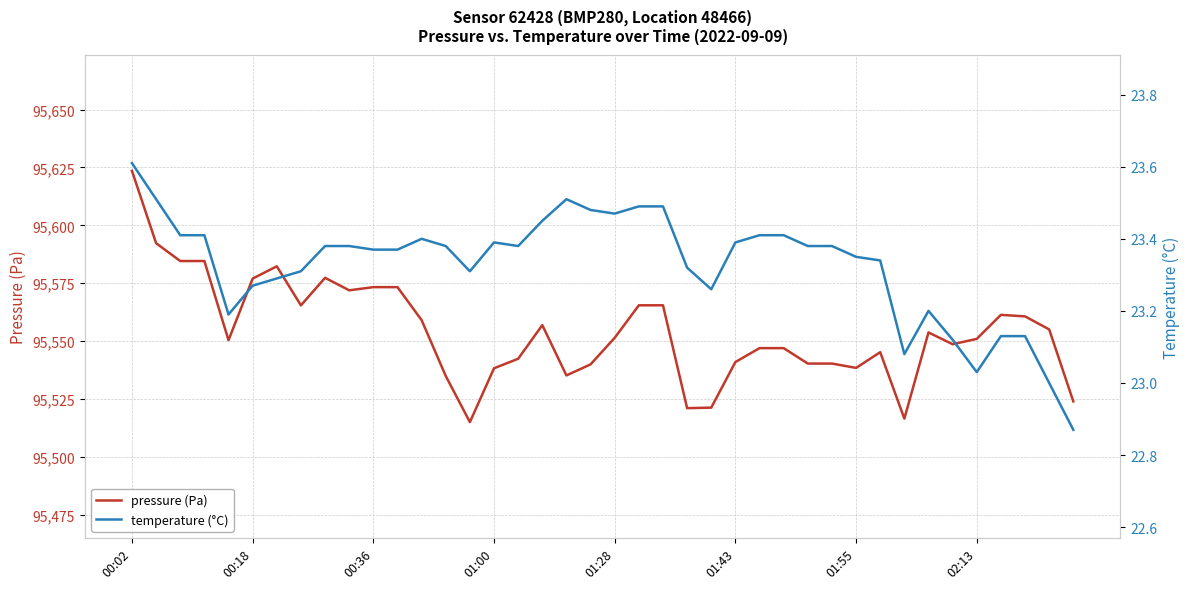

How many values in the pressure (Pa) series are below 95551?

20